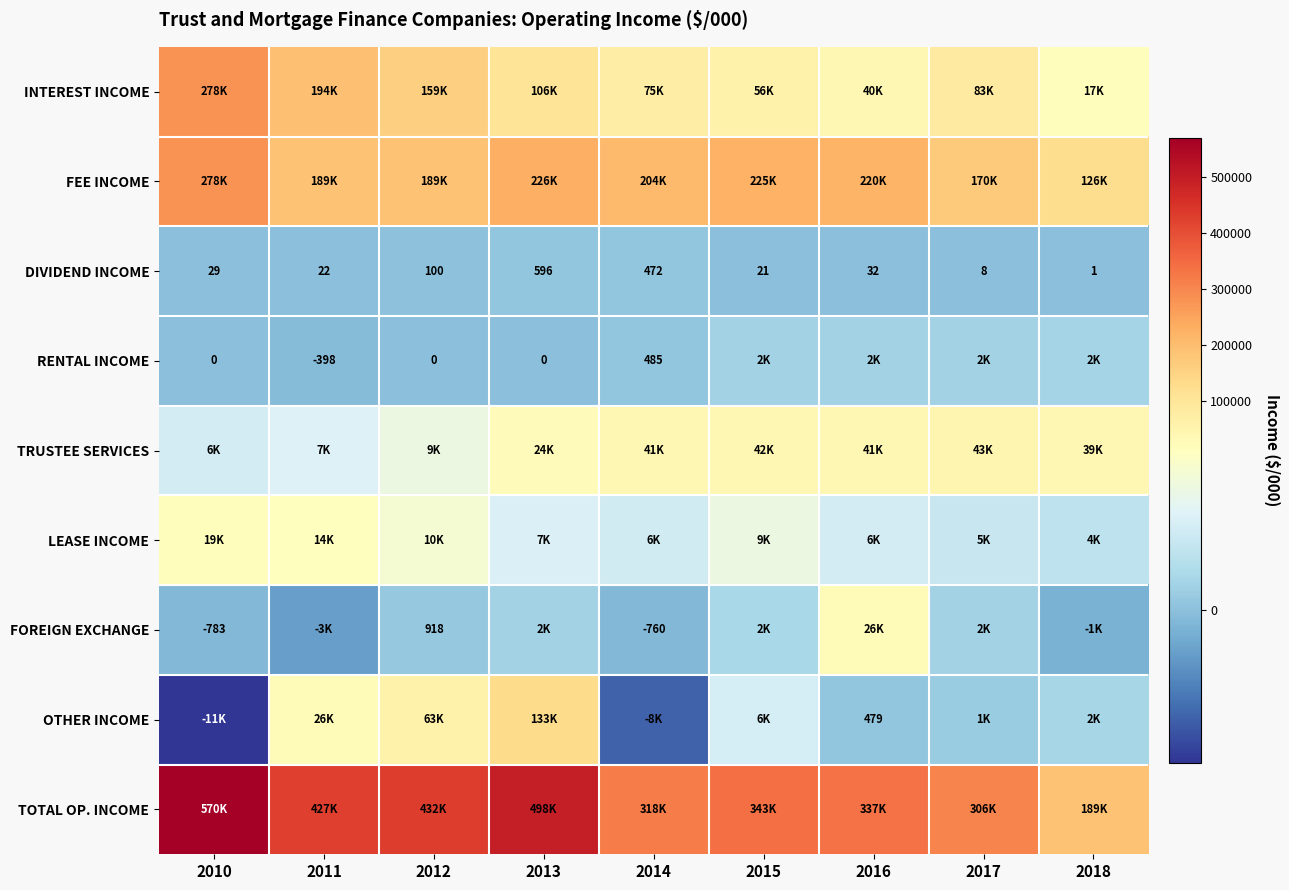

The DIVIDEND INCOME series shows 12 at 2017. True or false?

False